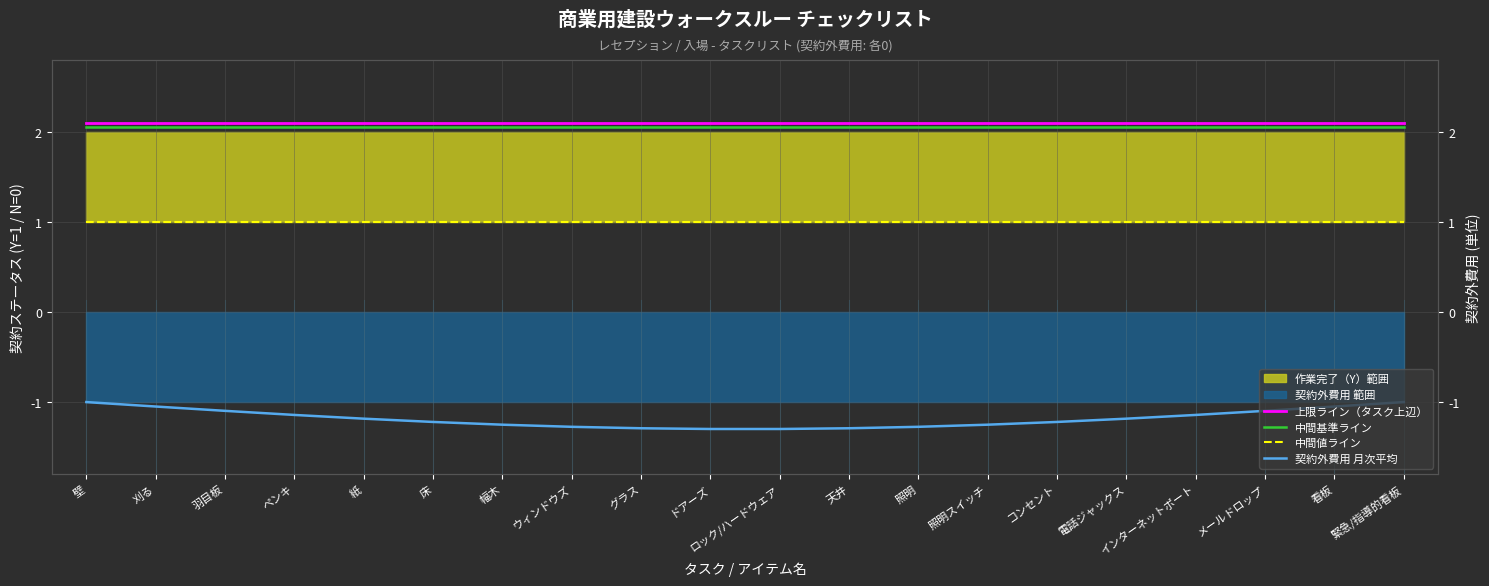

List the labels in order of 契約外費用 月次平均 value, largest first.

壁, 緊急/指導的看板, 刈る, 看板, 羽目板, メールドロップ, ペンキ, インターネットポート, 紙, 電話ジャックス, 床, コンセント, 幅木, 照明スイッチ, ウィンドウズ, 照明, グラス, 天井, ドアーズ, ロック/ハードウェア